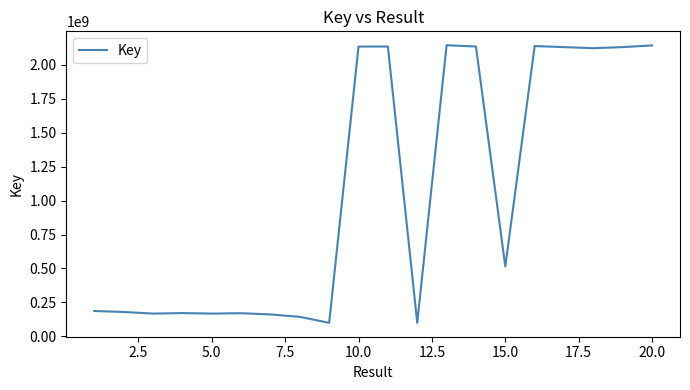

What is the smallest value displayed?

100336670